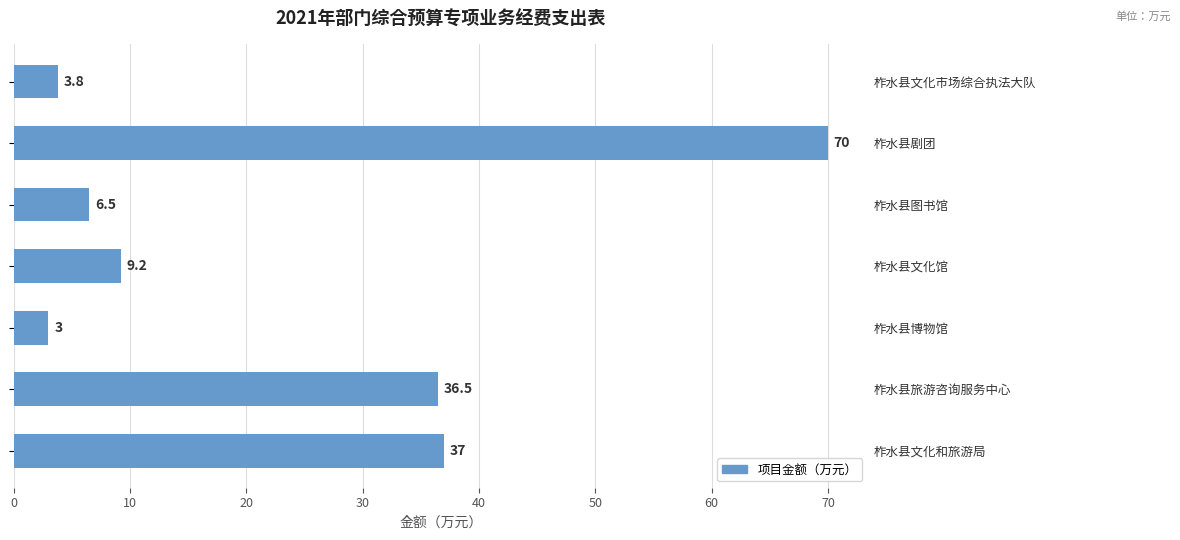

What is the minimum value shown in the chart?

3.0